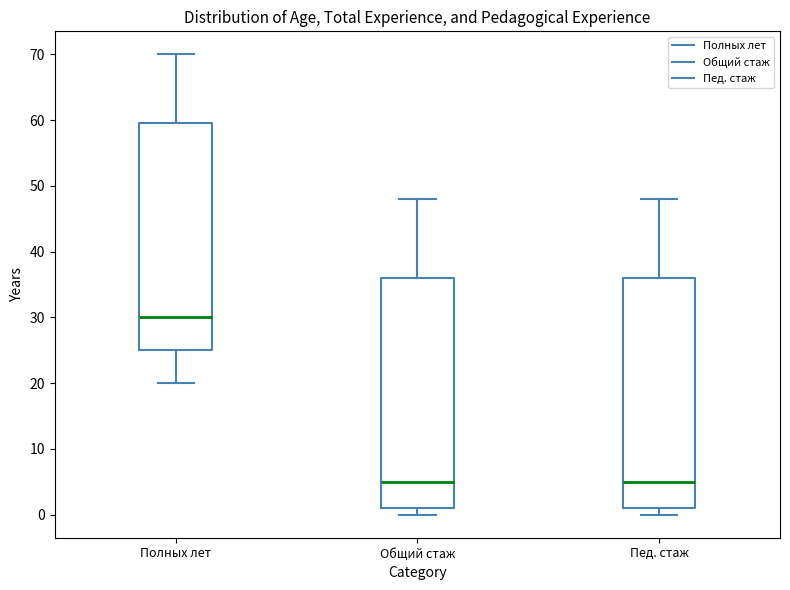

Reading left to right, read every box against the y-axis: the position of its median line, the range the box covers, and the ends of its whiskers. The values are not printed on the chart, so give them approximately, as read against the axis.

Полных лет: median 30, box 25 to 60, whiskers 20 to 70
Общий стаж: median 5, box 1 to 36, whiskers 0 to 48
Пед. стаж: median 5, box 1 to 36, whiskers 0 to 48